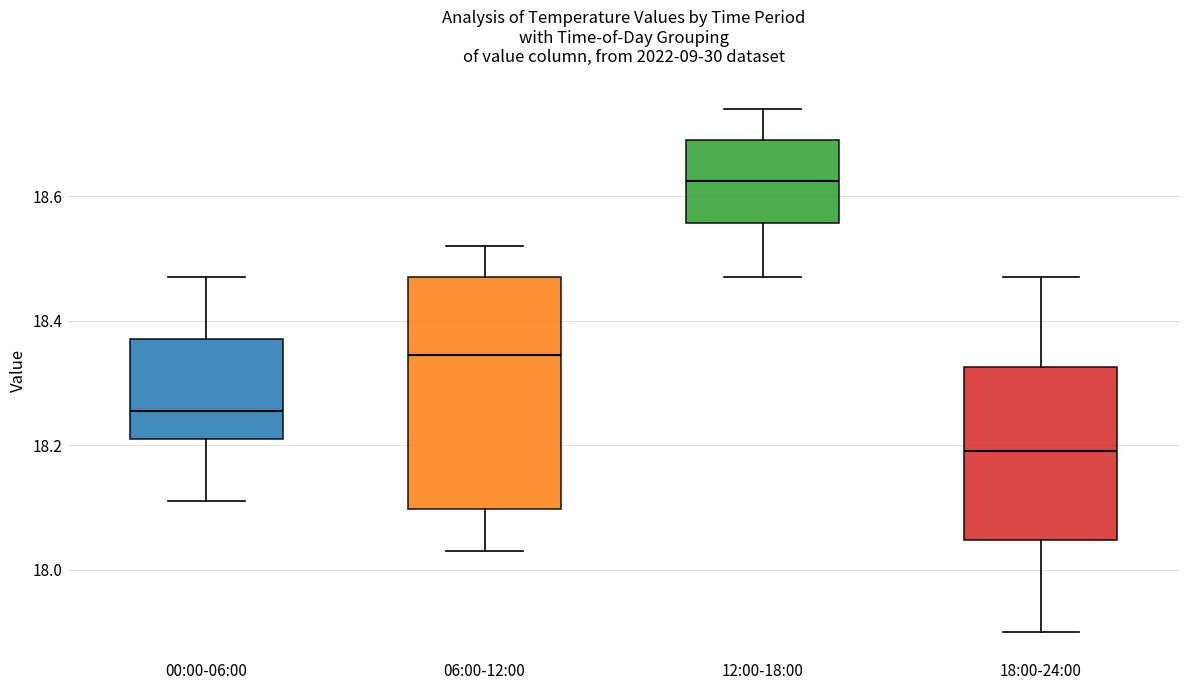

Reading left to right, read every box against the y-axis: the position of its median line, the range the box covers, and the ends of its whiskers. The values are not printed on the chart, so give them approximately, as read against the axis.

00:00-06:00: median 18.26, box 18.22 to 18.38, whiskers 18.12 to 18.48
06:00-12:00: median 18.34, box 18.10 to 18.48, whiskers 18.04 to 18.52
12:00-18:00: median 18.62, box 18.56 to 18.70, whiskers 18.48 to 18.74
18:00-24:00: median 18.20, box 18.04 to 18.32, whiskers 17.90 to 18.48